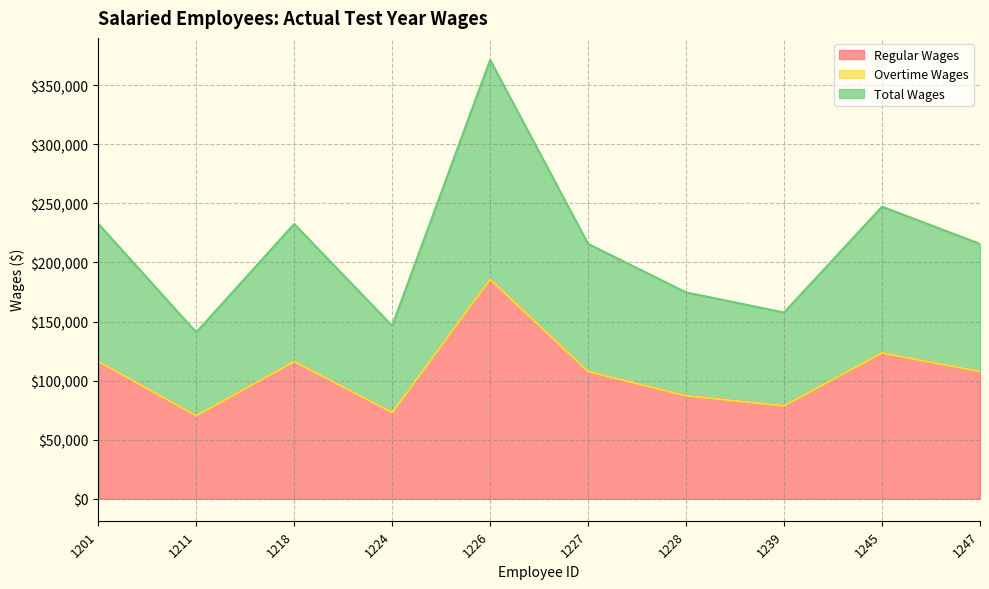

What is the value of the Regular Wages point at the 8th from the left?

78682.5